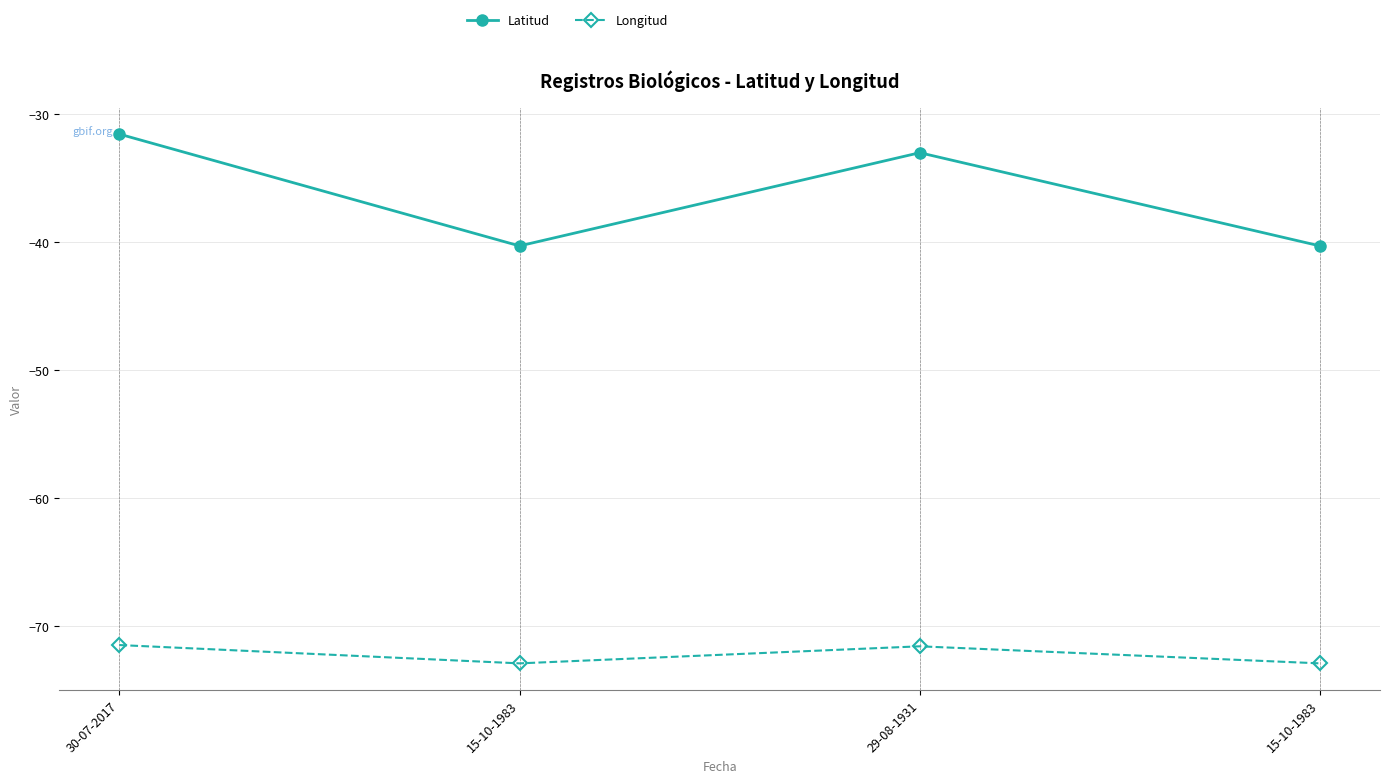

Reading left to right, transcribe all the data shown in this chart.

Latitud: -31.6	-40.3	-33.0	-40.3
Longitud: -71.5	-73.0	-71.6	-73.0